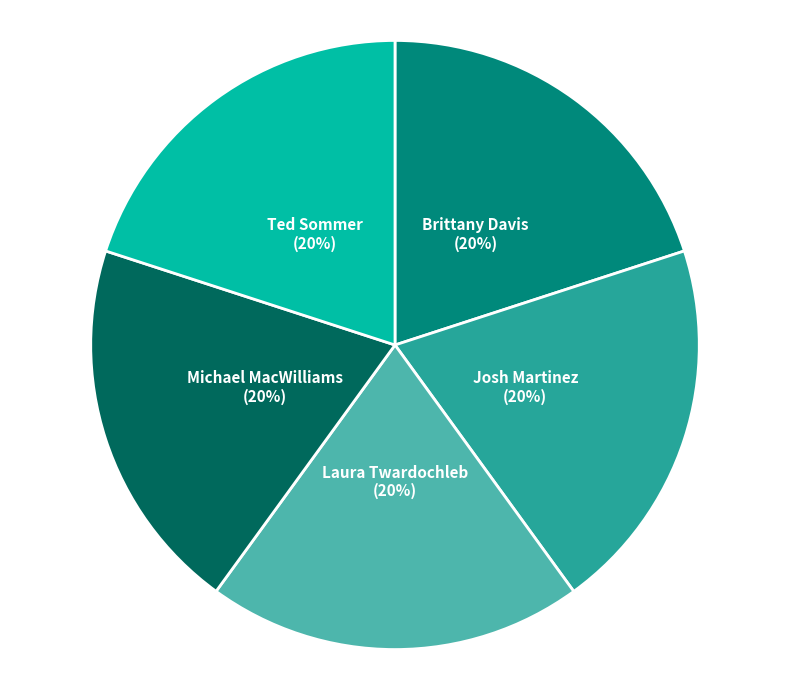

The Laura Twardochleb slice represents 20% of the pie. True or false?

True